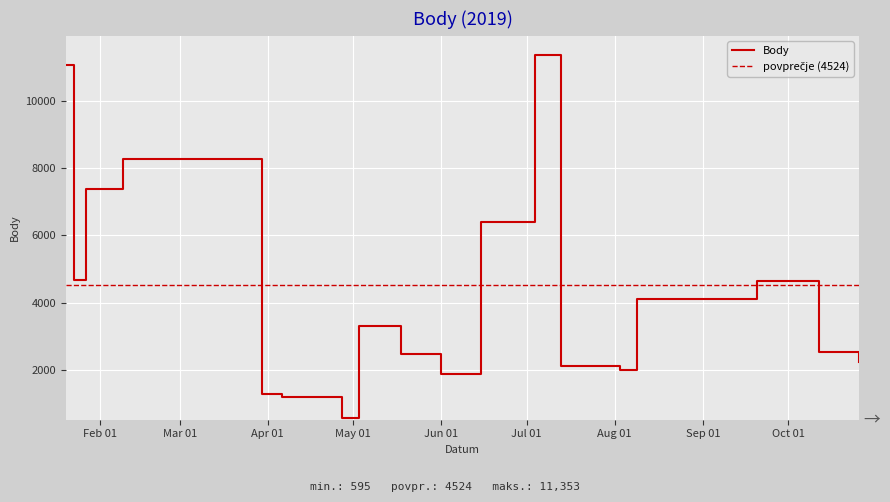

What is the average value?

4524